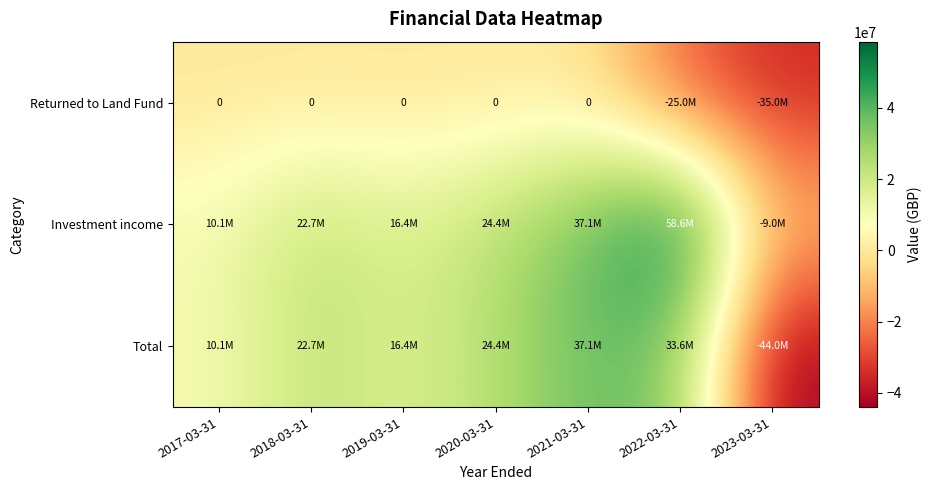

How many negative values does the Returned to Land Fund series have?

2